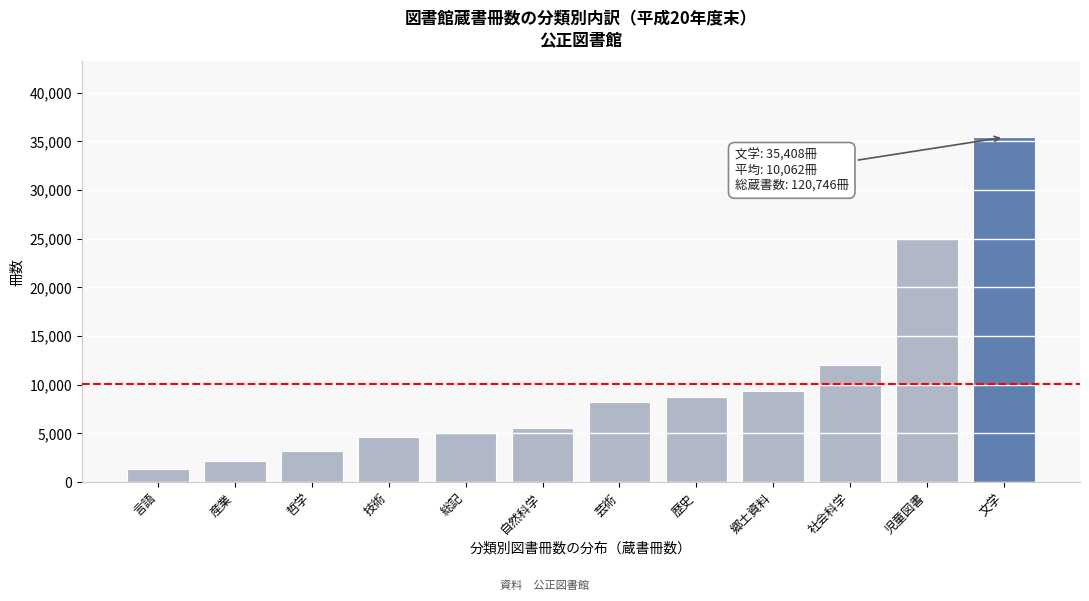

Reading left to right, transcribe all the data shown in this chart.

言語=1371	産業=2167	哲学=3150	技術=4662	総記=5099	自然科学=5513	芸術=8246	歴史=8776	郷土資料=9387	社会科学=11989	児童図書=24978	文学=35408